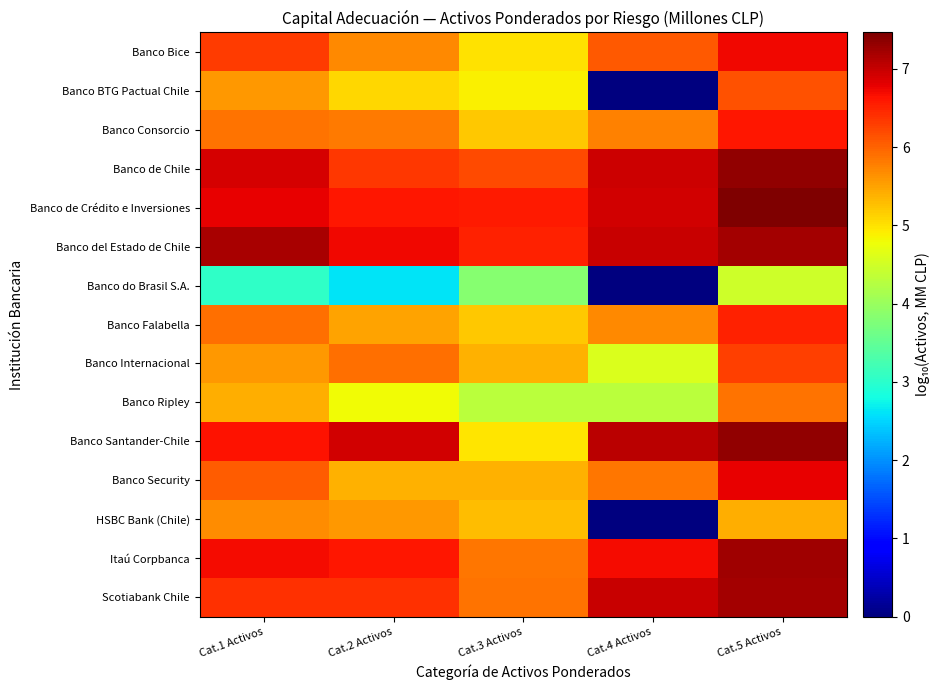

Which series changed the most between Cat.1 Activos and Cat.3 Activos?

Banco Santander-Chile